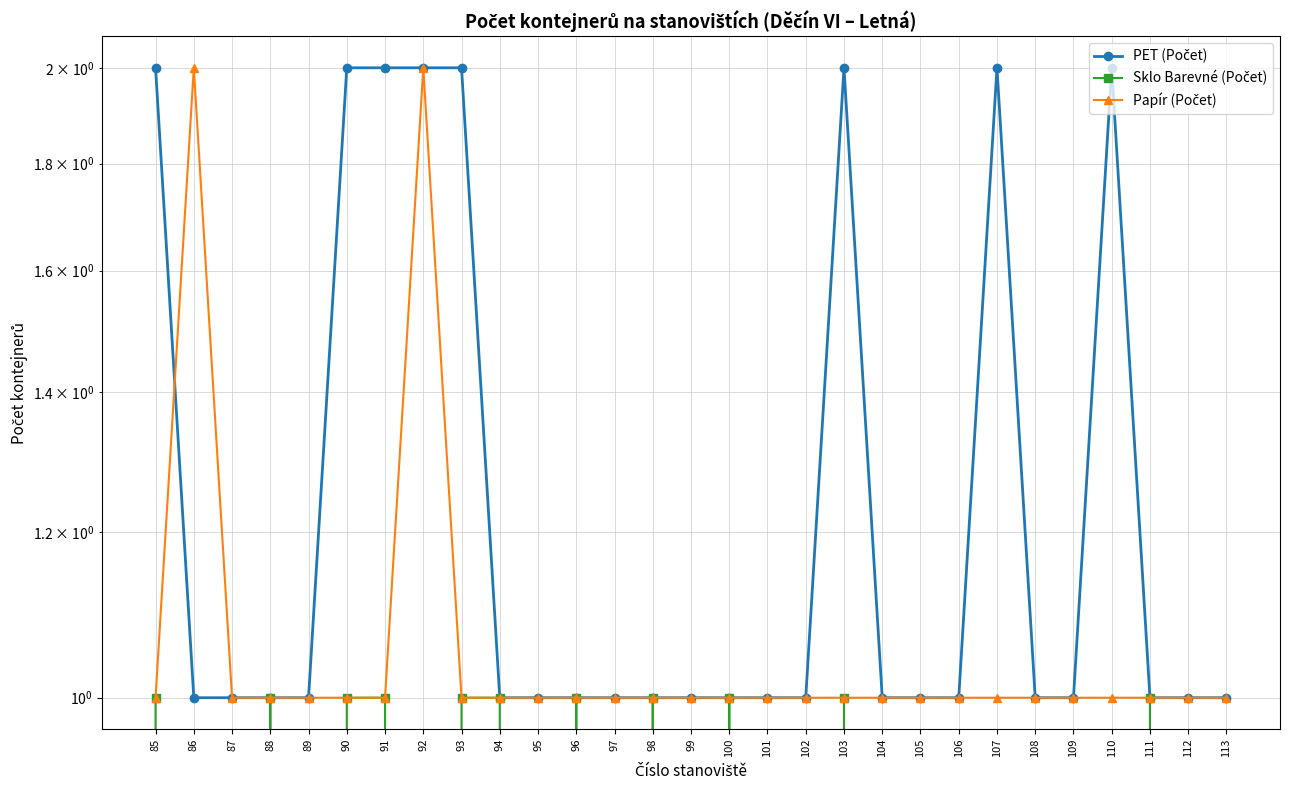

True or false: Papír (Počet) and Sklo Barevné (Počet) intersect in this chart.

False